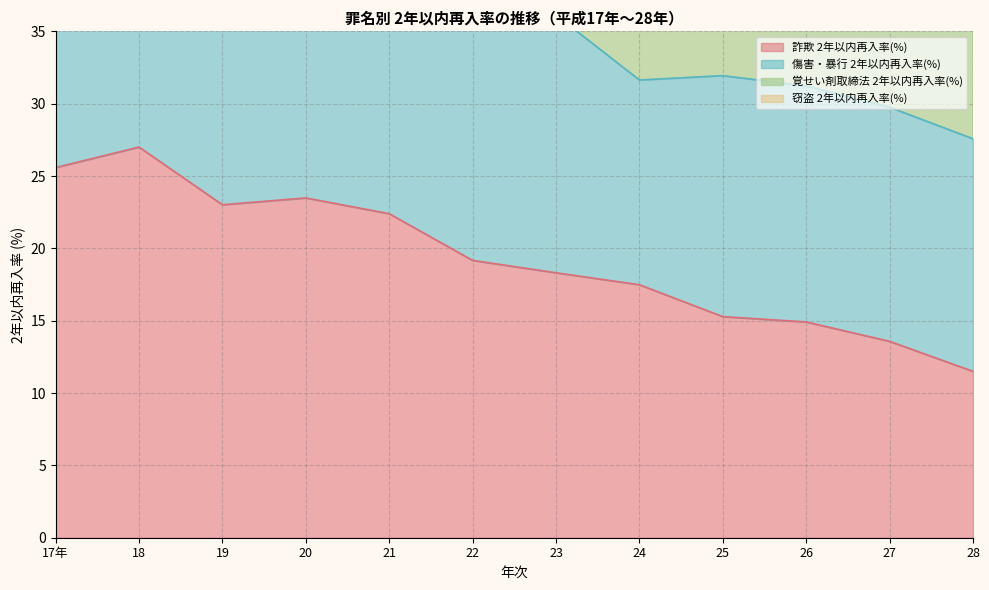

Where is the first local maximum for 詐欺 2年以内再入率(%)?

18